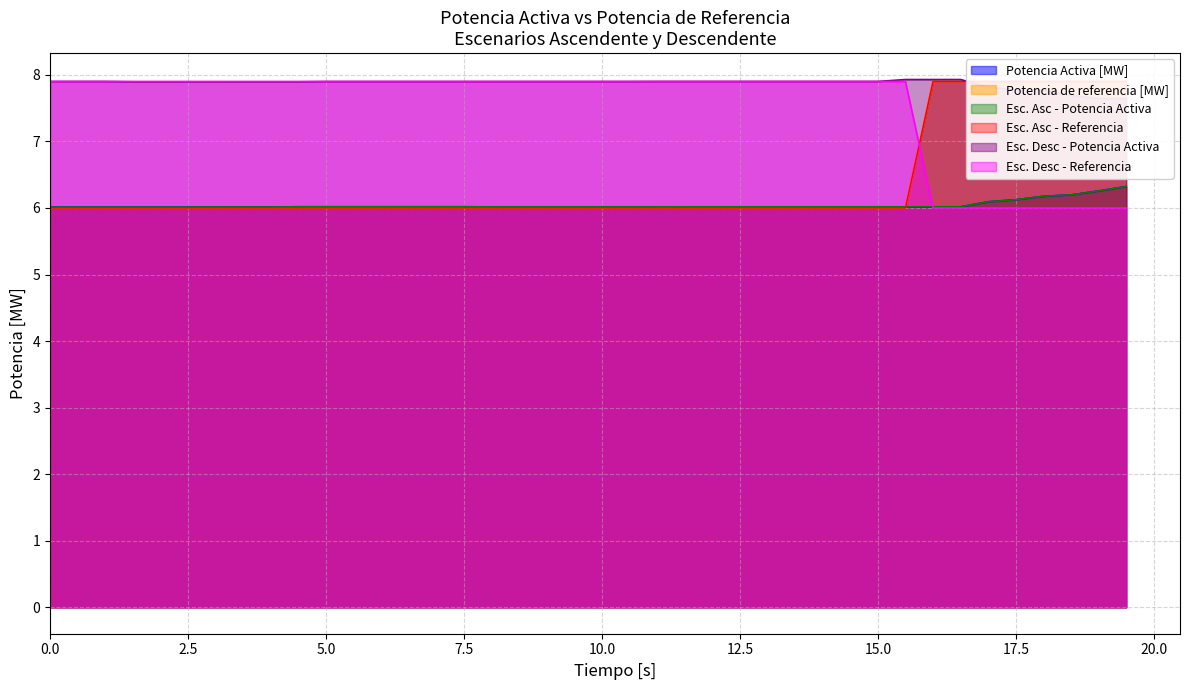

What are all the series names shown in the legend?

Potencia Activa [MW], Potencia de referencia [MW], Esc. Asc - Potencia Activa, Esc. Asc - Referencia, Esc. Desc - Potencia Activa, Esc. Desc - Referencia